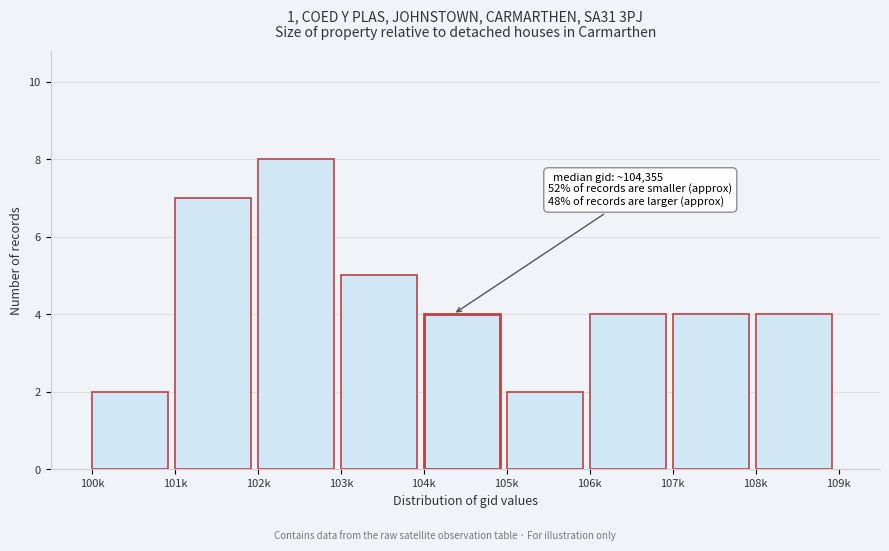

Reading left to right, what are all the values shown in this chart?

2	7	8	5	4	2	4	4	4